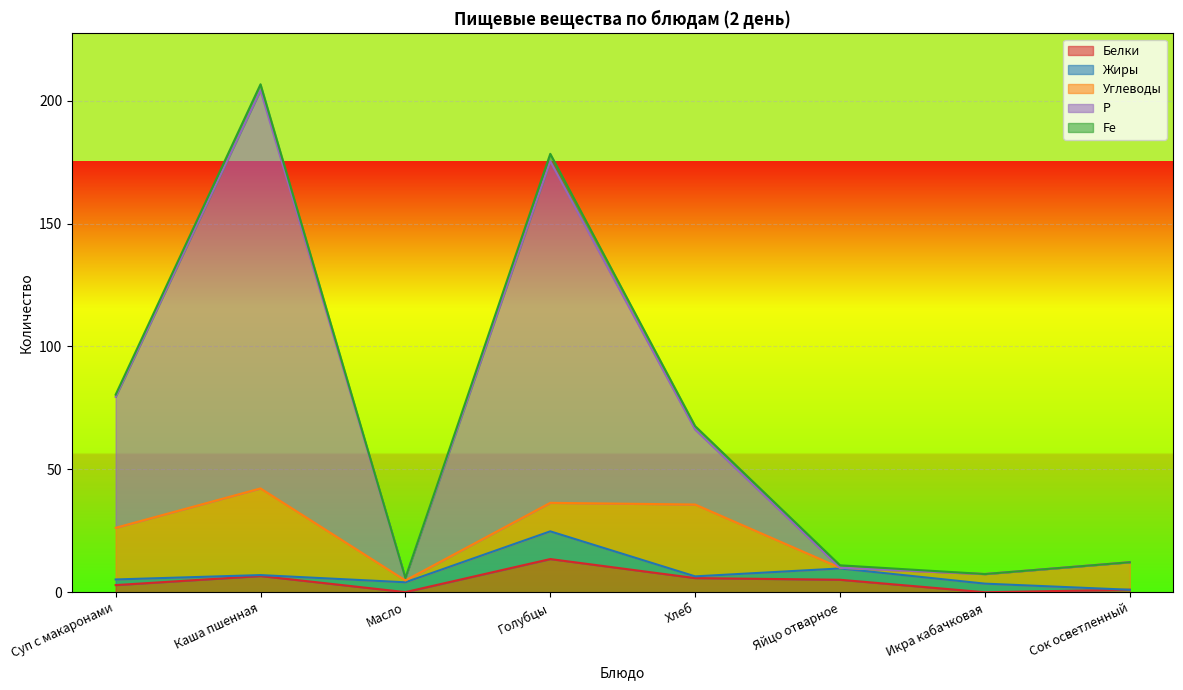

What value does the Р series have at Голубцы?

139.0